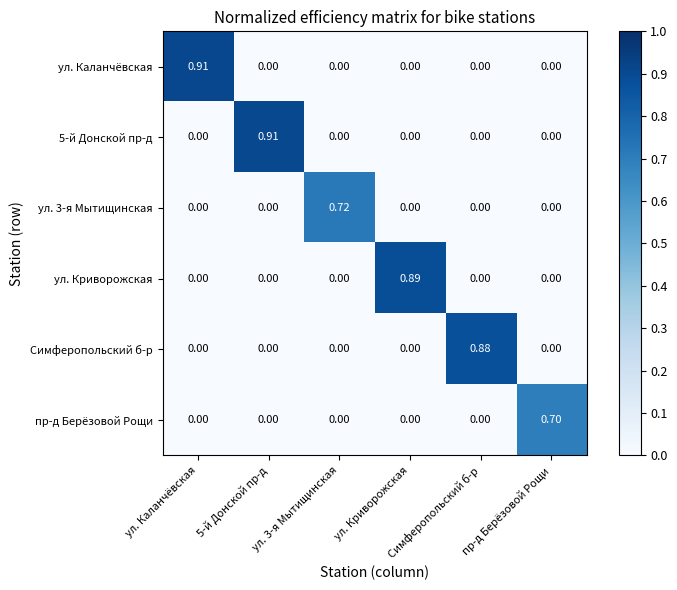

Rank the series by their maximum value, from highest to lowest.

ул. Каланчёвская, 5-й Донской пр-д, ул. Криворожская, Симферопольский б-р, ул. 3-я Мытищинская, пр-д Берёзовой Рощи